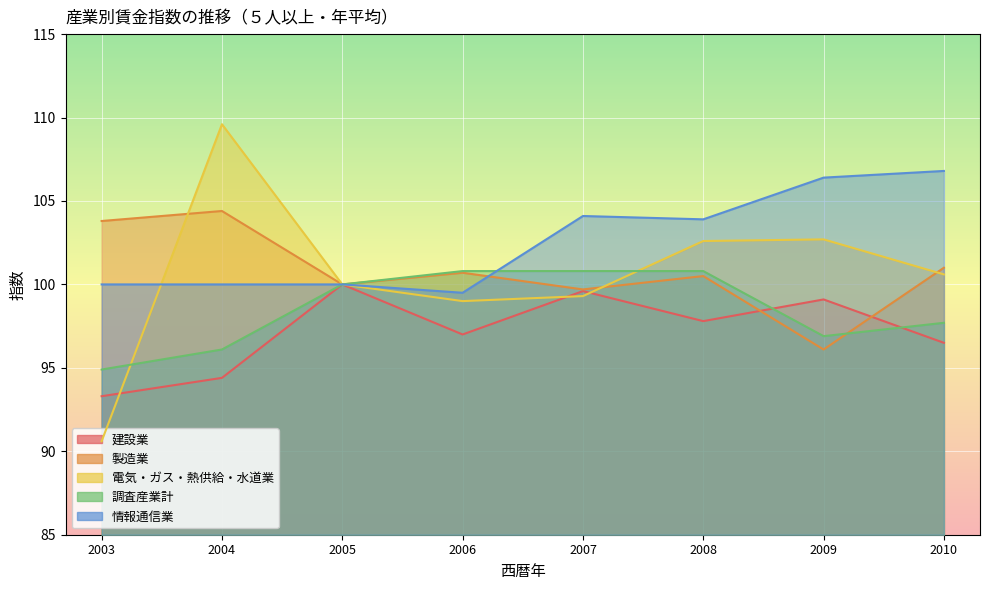

What is the total value across all series at 2009?

501.2